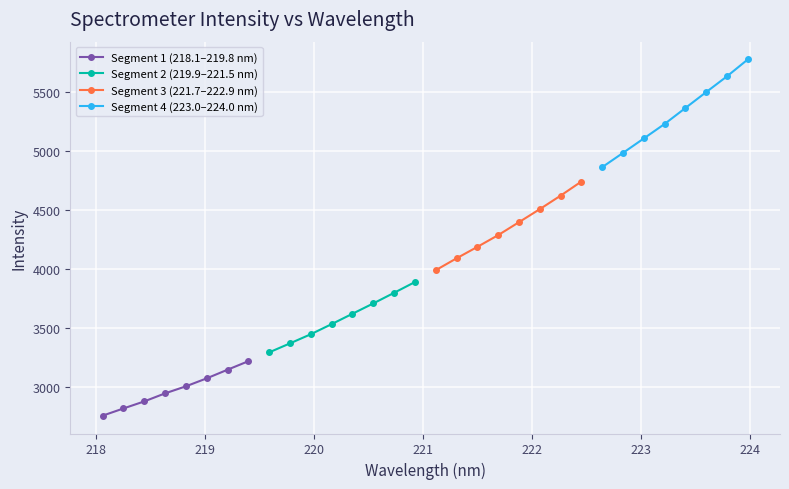

What is the value of the Segment 4 (223.0–224.0 nm) point at the 6th from the left?

5503.2